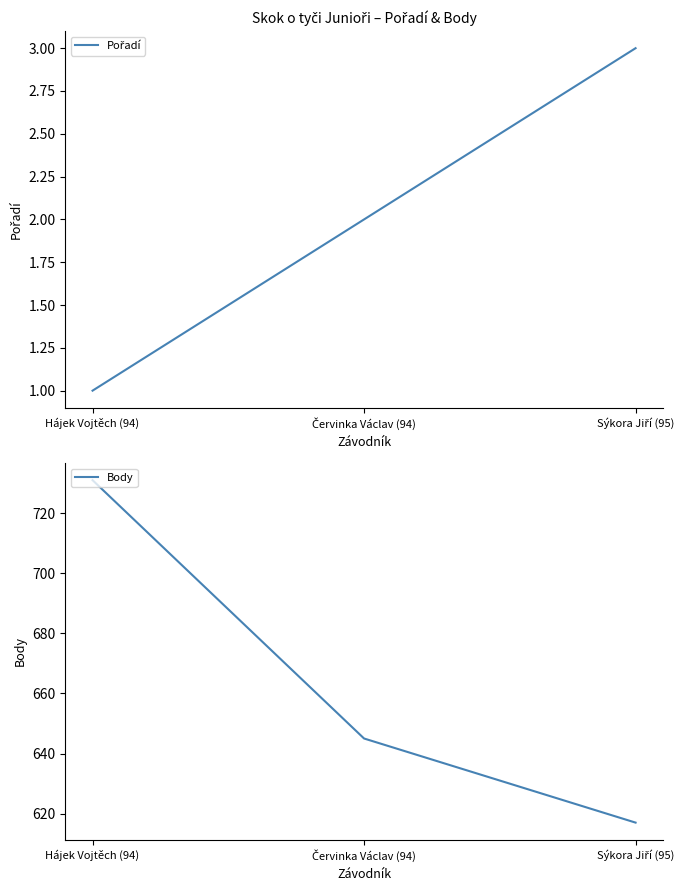

At which label does Pořadí reach its peak?

Sýkora Jiří (95)